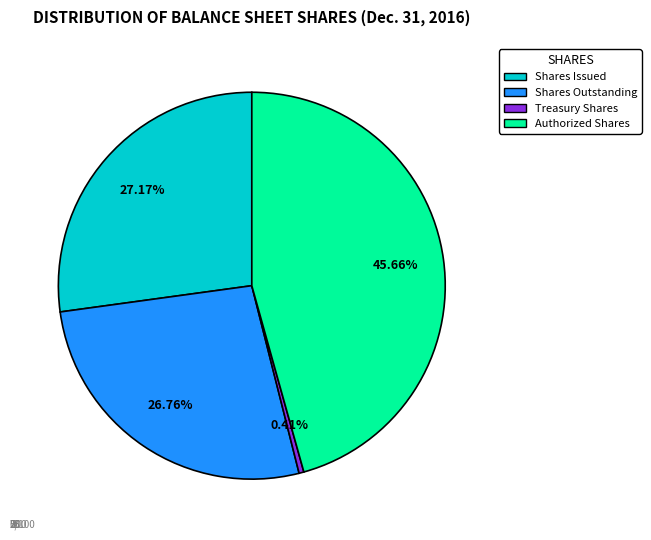

How many segments does this pie chart have?

4